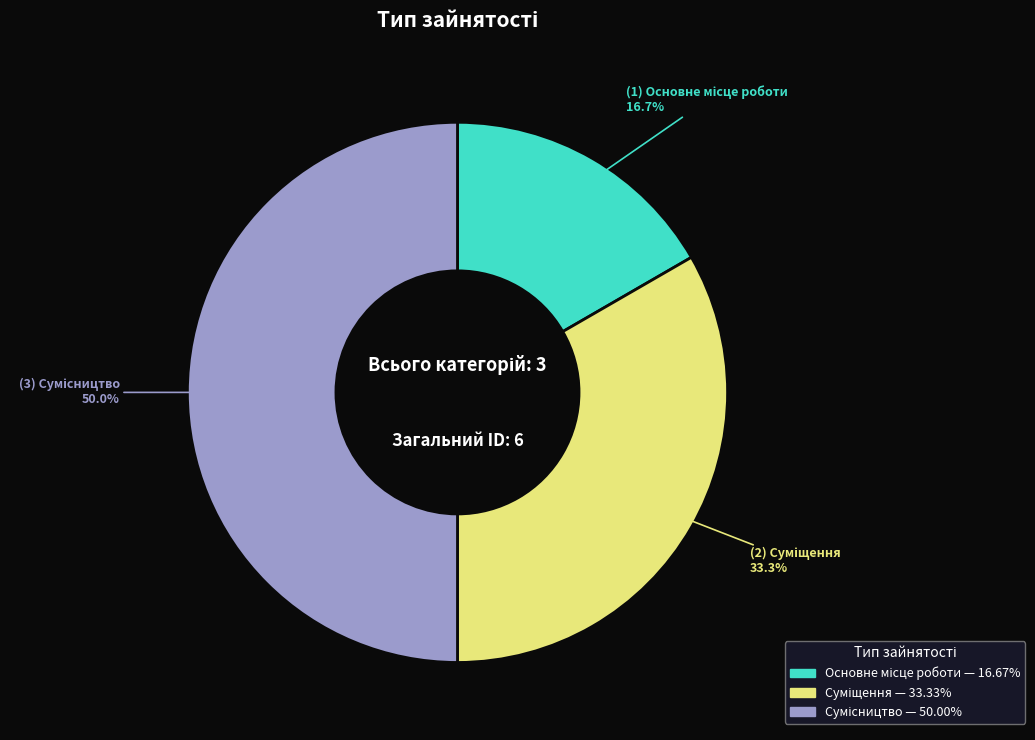

Does Суміщення represent more than half of the total?

No